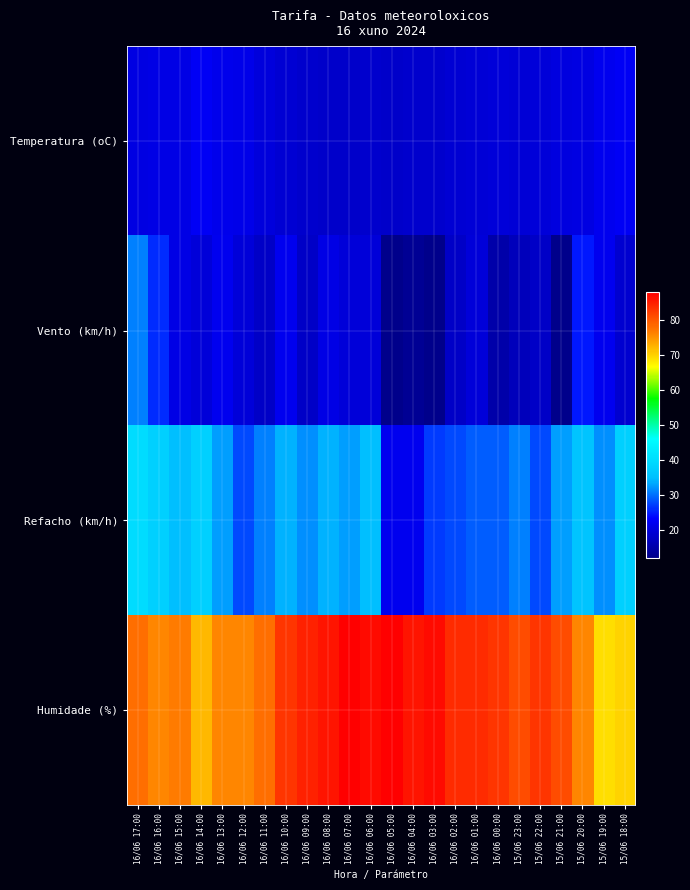

Reading right to left, list all the values displayed in this chart.

Temperatura (oC): 15/06 18:00=22.6	15/06 19:00=21.8	15/06 20:00=20.9	15/06 21:00=20.6	15/06 22:00=19.9	15/06 23:00=19.7	16/06 00:00=19.8	16/06 01:00=19.5	16/06 02:00=19.2	16/06 03:00=18.8	16/06 04:00=18.7	16/06 05:00=18.4	16/06 06:00=18.6	16/06 07:00=18.5	16/06 08:00=18.5	16/06 09:00=18.8	16/06 10:00=19.2	16/06 11:00=20.1	16/06 12:00=21.4	16/06 13:00=21.7	16/06 14:00=22.6	16/06 15:00=21.1	16/06 16:00=21.0	16/06 17:00=20.9
Vento (km/h): 15/06 18:00=19.0	15/06 19:00=22.0	15/06 20:00=25.0	15/06 21:00=12.0	15/06 22:00=18.0	15/06 23:00=17.0	16/06 00:00=15.0	16/06 01:00=20.0	16/06 02:00=18.0	16/06 03:00=12.0	16/06 04:00=13.0	16/06 05:00=12.0	16/06 06:00=20.0	16/06 07:00=20.0	16/06 08:00=21.0	16/06 09:00=18.0	16/06 10:00=22.0	16/06 11:00=18.0	16/06 12:00=20.0	16/06 13:00=22.0	16/06 14:00=20.0	16/06 15:00=21.0	16/06 16:00=26.0	16/06 17:00=31.0
Refacho (km/h): 15/06 18:00=38.0	15/06 19:00=32.0	15/06 20:00=36.0	15/06 21:00=33.0	15/06 22:00=28.0	15/06 23:00=31.0	16/06 00:00=29.0	16/06 01:00=29.0	16/06 02:00=28.0	16/06 03:00=27.0	16/06 04:00=22.0	16/06 05:00=22.0	16/06 06:00=35.0	16/06 07:00=33.0	16/06 08:00=34.0	16/06 09:00=32.0	16/06 10:00=34.0	16/06 11:00=31.0	16/06 12:00=28.0	16/06 13:00=33.0	16/06 14:00=38.0	16/06 15:00=35.0	16/06 16:00=38.0	16/06 17:00=40.0
Humidade (%): 15/06 18:00=70.0	15/06 19:00=69.0	15/06 20:00=76.0	15/06 21:00=81.0	15/06 22:00=83.0	15/06 23:00=81.0	16/06 00:00=83.0	16/06 01:00=84.0	16/06 02:00=84.0	16/06 03:00=87.0	16/06 04:00=86.0	16/06 05:00=88.0	16/06 06:00=87.0	16/06 07:00=88.0	16/06 08:00=86.0	16/06 09:00=85.0	16/06 10:00=83.0	16/06 11:00=78.0	16/06 12:00=76.0	16/06 13:00=76.0	16/06 14:00=72.0	16/06 15:00=77.0	16/06 16:00=76.0	16/06 17:00=78.0